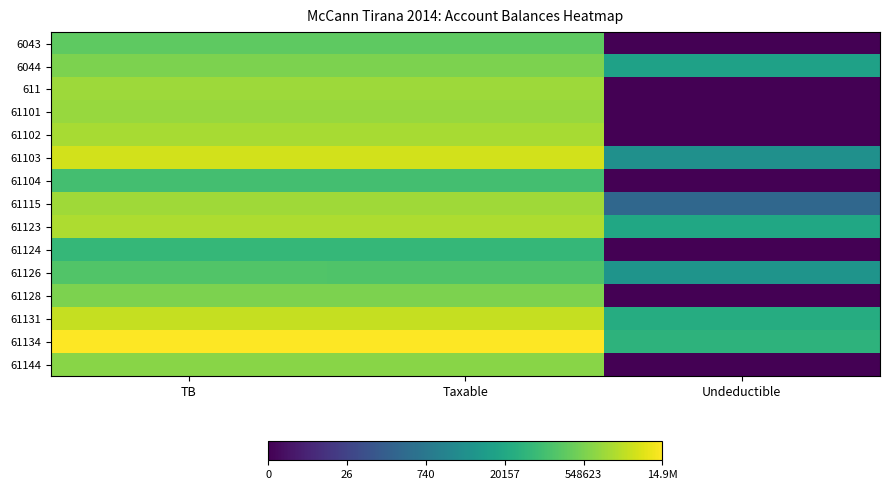

At how many categories does at least one series exceed 6?

3